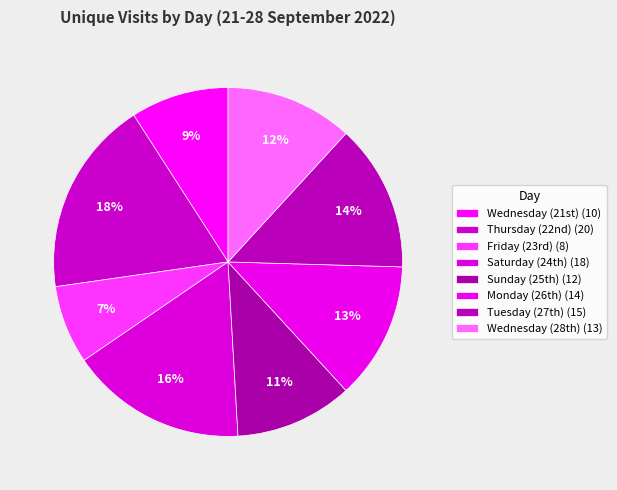

How many segments does this pie chart have?

8